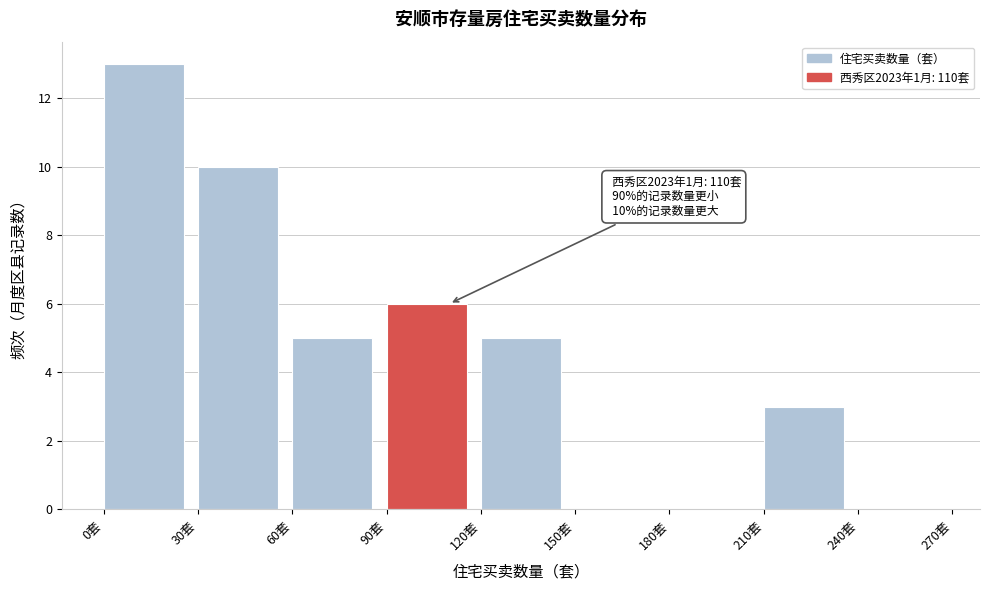

Over which range of the x-axis is the bar tallest?

0 to 30